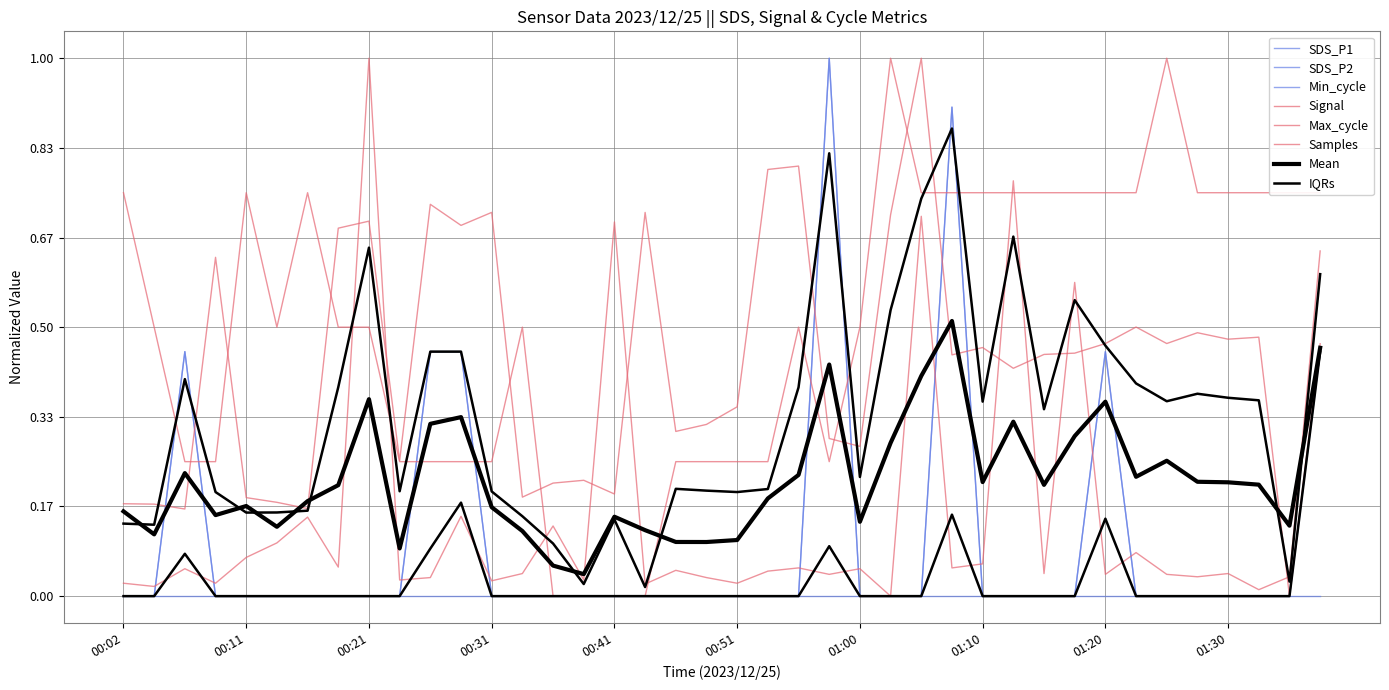

Where is SDS_P2 nearest to the value 0?

00:02